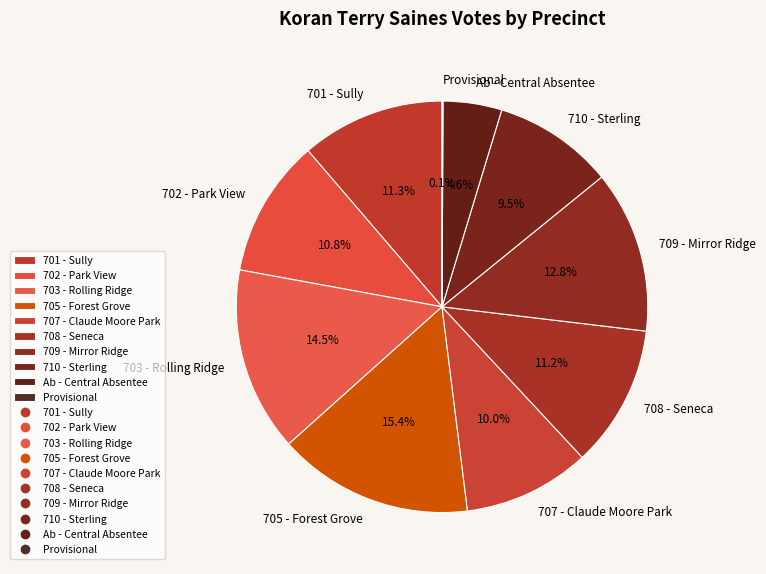

Which category has the biggest portion of the pie?

705 - Forest Grove